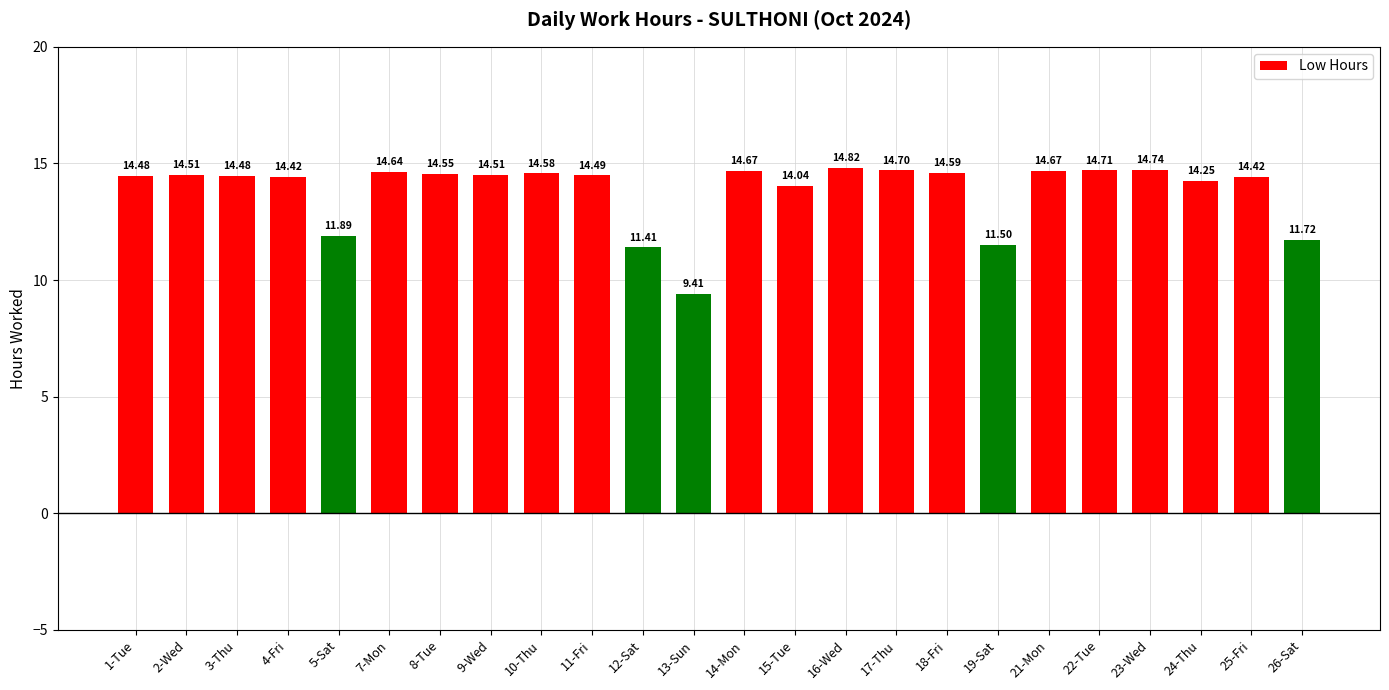

What is the difference between the maximum and second lowest values?

3.4